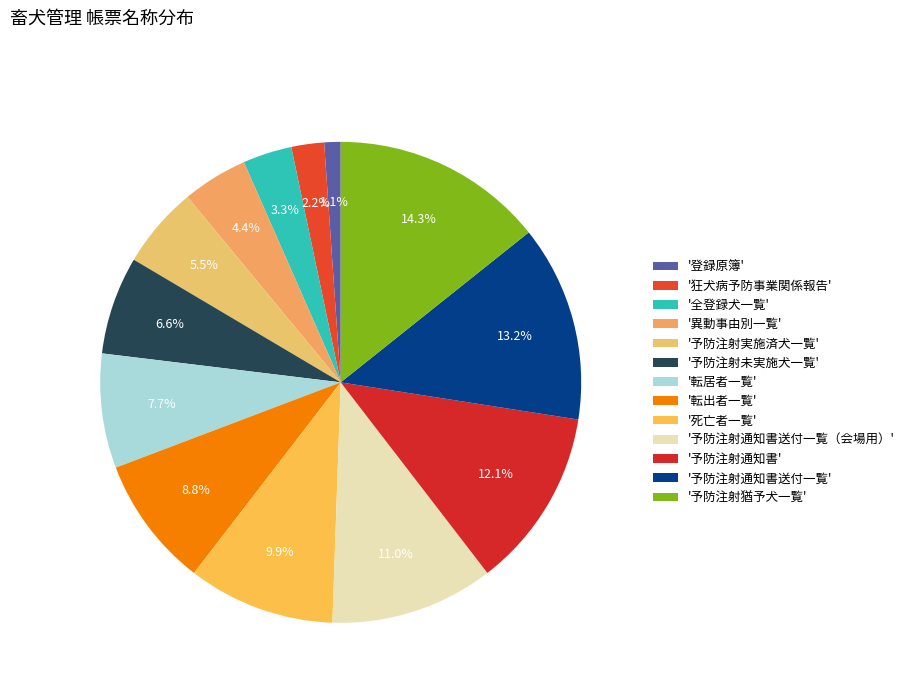

How many segments does this pie chart have?

13